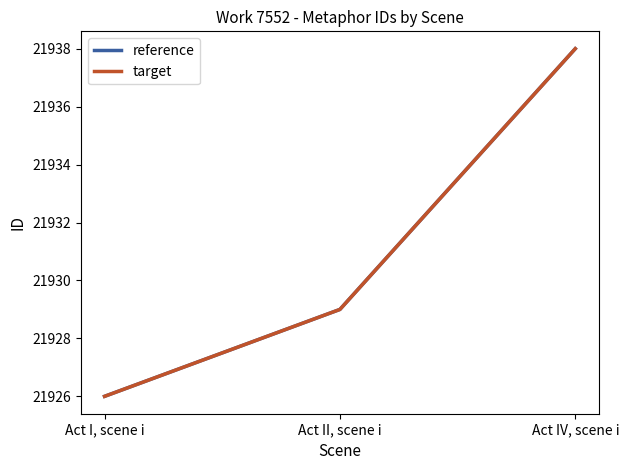

Which series has the widest spread of values?

reference